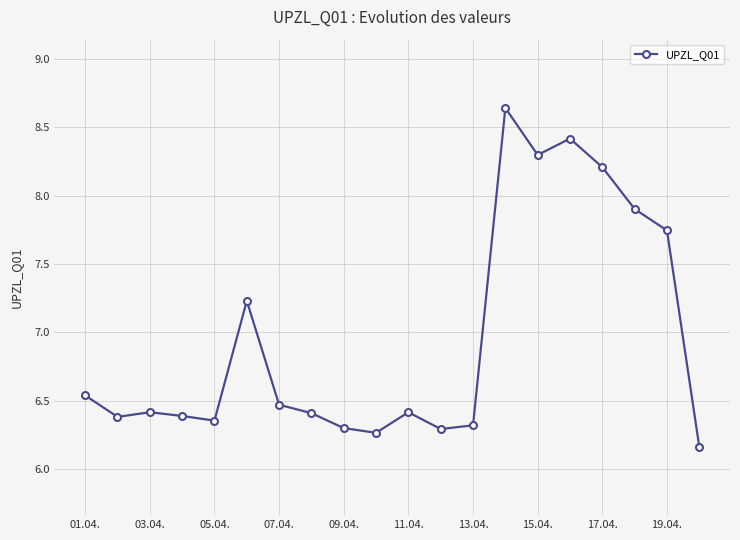

True or false: the data has more than 0 interior local peaks.

True